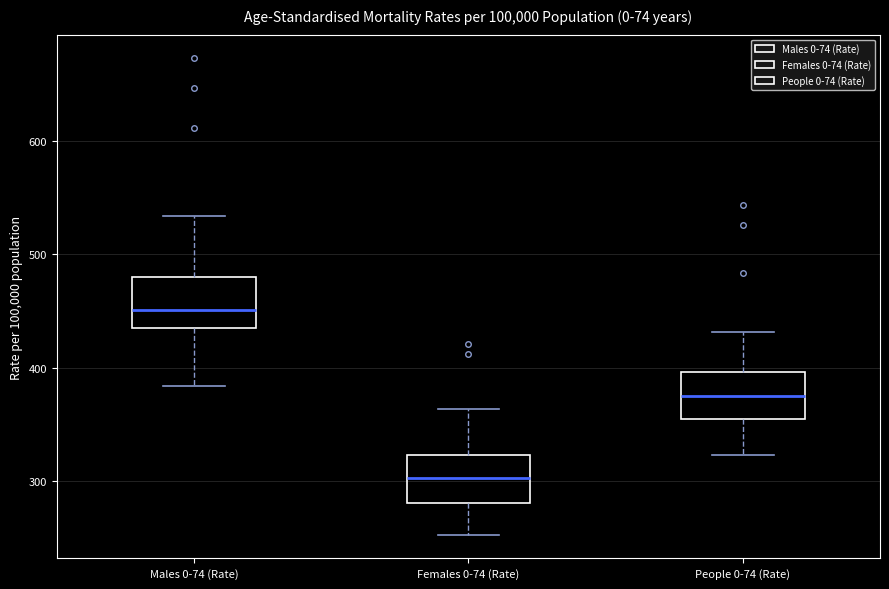

Reading left to right, transcribe this box plot: for each box, give where its median line is, the range the box spans, and where its two whiskers end, as read against the y-axis. The values are not printed on the chart, so give them approximately, as read against the axis.

Males 0-74 (Rate): median 450, box 440 to 480, whiskers 380 to 530
Females 0-74 (Rate): median 300, box 280 to 320, whiskers 250 to 360
People 0-74 (Rate): median 380, box 350 to 400, whiskers 320 to 430